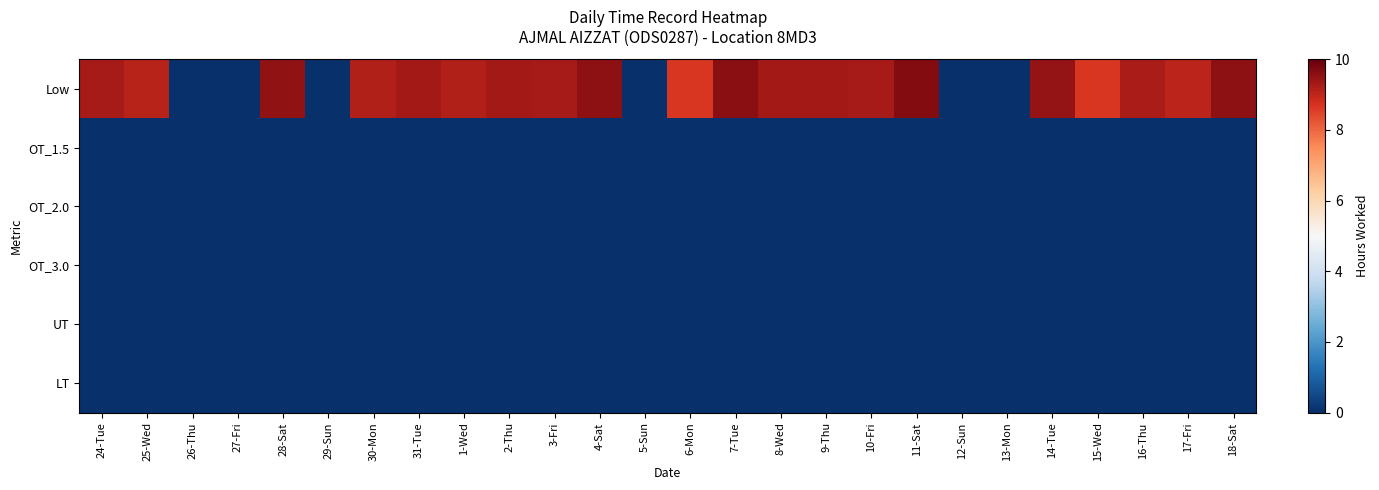

Reading left to right, extract all data points from this chart.

Low: 24-Tue=9.3	25-Wed=9.1	26-Thu=0.0	27-Fri=0.0	28-Sat=9.5	29-Sun=0.0	30-Mon=9.2	31-Tue=9.3	1-Wed=9.2	2-Thu=9.3	3-Fri=9.3	4-Sat=9.6	5-Sun=0.0	6-Mon=8.7	7-Tue=9.6	8-Wed=9.3	9-Thu=9.3	10-Fri=9.3	11-Sat=9.7	12-Sun=0.0	13-Mon=0.0	14-Tue=9.5	15-Wed=8.7	16-Thu=9.2	17-Fri=9.1	18-Sat=9.6
OT_1.5: 24-Tue=0.0	25-Wed=0.0	26-Thu=0.0	27-Fri=0.0	28-Sat=0.0	29-Sun=0.0	30-Mon=0.0	31-Tue=0.0	1-Wed=0.0	2-Thu=0.0	3-Fri=0.0	4-Sat=0.0	5-Sun=0.0	6-Mon=0.0	7-Tue=0.0	8-Wed=0.0	9-Thu=0.0	10-Fri=0.0	11-Sat=0.0	12-Sun=0.0	13-Mon=0.0	14-Tue=0.0	15-Wed=0.0	16-Thu=0.0	17-Fri=0.0	18-Sat=0.0
OT_2.0: 24-Tue=0.0	25-Wed=0.0	26-Thu=0.0	27-Fri=0.0	28-Sat=0.0	29-Sun=0.0	30-Mon=0.0	31-Tue=0.0	1-Wed=0.0	2-Thu=0.0	3-Fri=0.0	4-Sat=0.0	5-Sun=0.0	6-Mon=0.0	7-Tue=0.0	8-Wed=0.0	9-Thu=0.0	10-Fri=0.0	11-Sat=0.0	12-Sun=0.0	13-Mon=0.0	14-Tue=0.0	15-Wed=0.0	16-Thu=0.0	17-Fri=0.0	18-Sat=0.0
OT_3.0: 24-Tue=0.0	25-Wed=0.0	26-Thu=0.0	27-Fri=0.0	28-Sat=0.0	29-Sun=0.0	30-Mon=0.0	31-Tue=0.0	1-Wed=0.0	2-Thu=0.0	3-Fri=0.0	4-Sat=0.0	5-Sun=0.0	6-Mon=0.0	7-Tue=0.0	8-Wed=0.0	9-Thu=0.0	10-Fri=0.0	11-Sat=0.0	12-Sun=0.0	13-Mon=0.0	14-Tue=0.0	15-Wed=0.0	16-Thu=0.0	17-Fri=0.0	18-Sat=0.0
UT: 24-Tue=0.0	25-Wed=0.0	26-Thu=0.0	27-Fri=0.0	28-Sat=0.0	29-Sun=0.0	30-Mon=0.0	31-Tue=0.0	1-Wed=0.0	2-Thu=0.0	3-Fri=0.0	4-Sat=0.0	5-Sun=0.0	6-Mon=0.0	7-Tue=0.0	8-Wed=0.0	9-Thu=0.0	10-Fri=0.0	11-Sat=0.0	12-Sun=0.0	13-Mon=0.0	14-Tue=0.0	15-Wed=0.0	16-Thu=0.0	17-Fri=0.0	18-Sat=0.0
LT: 24-Tue=0.0	25-Wed=0.0	26-Thu=0.0	27-Fri=0.0	28-Sat=0.0	29-Sun=0.0	30-Mon=0.0	31-Tue=0.0	1-Wed=0.0	2-Thu=0.0	3-Fri=0.0	4-Sat=0.0	5-Sun=0.0	6-Mon=0.0	7-Tue=0.0	8-Wed=0.0	9-Thu=0.0	10-Fri=0.0	11-Sat=0.0	12-Sun=0.0	13-Mon=0.0	14-Tue=0.0	15-Wed=0.0	16-Thu=0.0	17-Fri=0.0	18-Sat=0.0